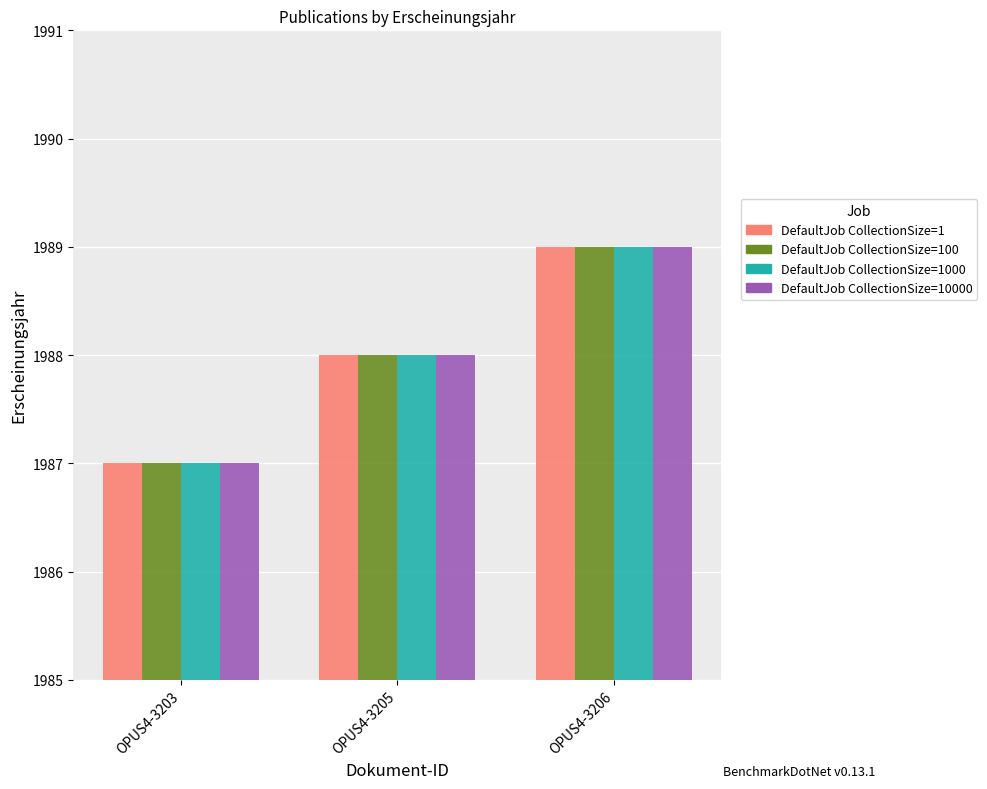

Reading left to right, list all the values displayed in this chart.

CollectionSize=1: OPUS4-3203=1987	OPUS4-3205=1988	OPUS4-3206=1989
CollectionSize=100: OPUS4-3203=1987	OPUS4-3205=1988	OPUS4-3206=1989
CollectionSize=1000: OPUS4-3203=1987	OPUS4-3205=1988	OPUS4-3206=1989
CollectionSize=10000: OPUS4-3203=1987	OPUS4-3205=1988	OPUS4-3206=1989